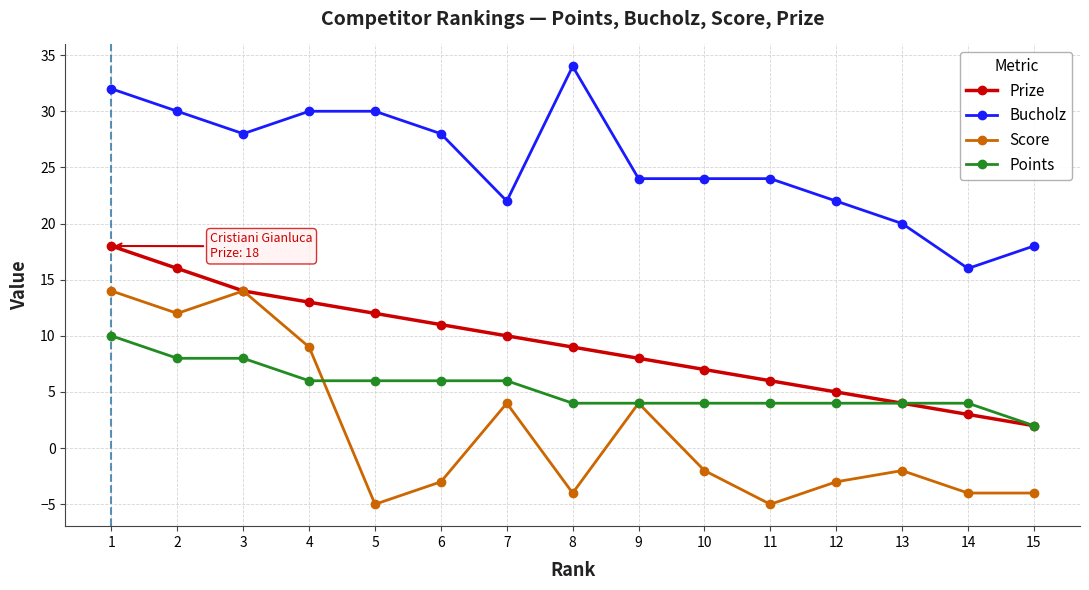

Does the chart display data point markers on the line(s)?

Yes